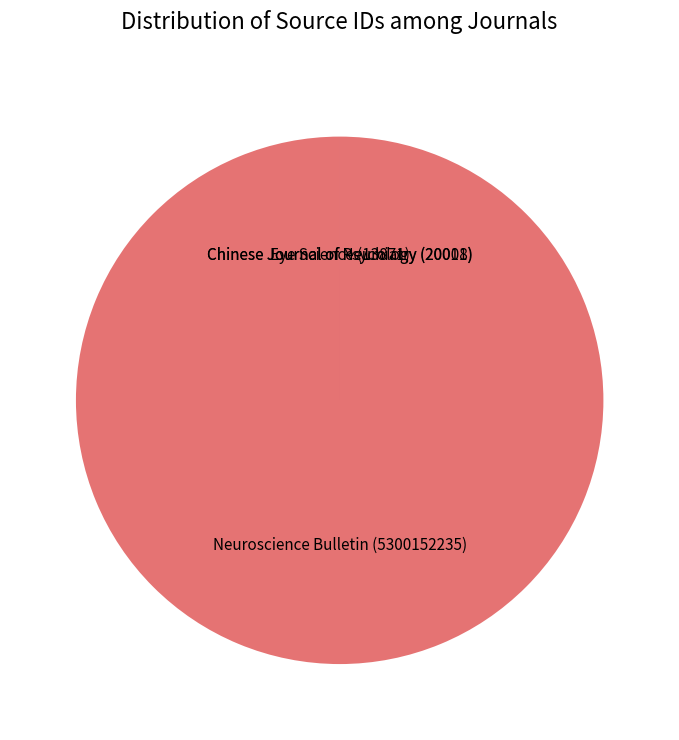

Does any single category account for the majority?

Yes